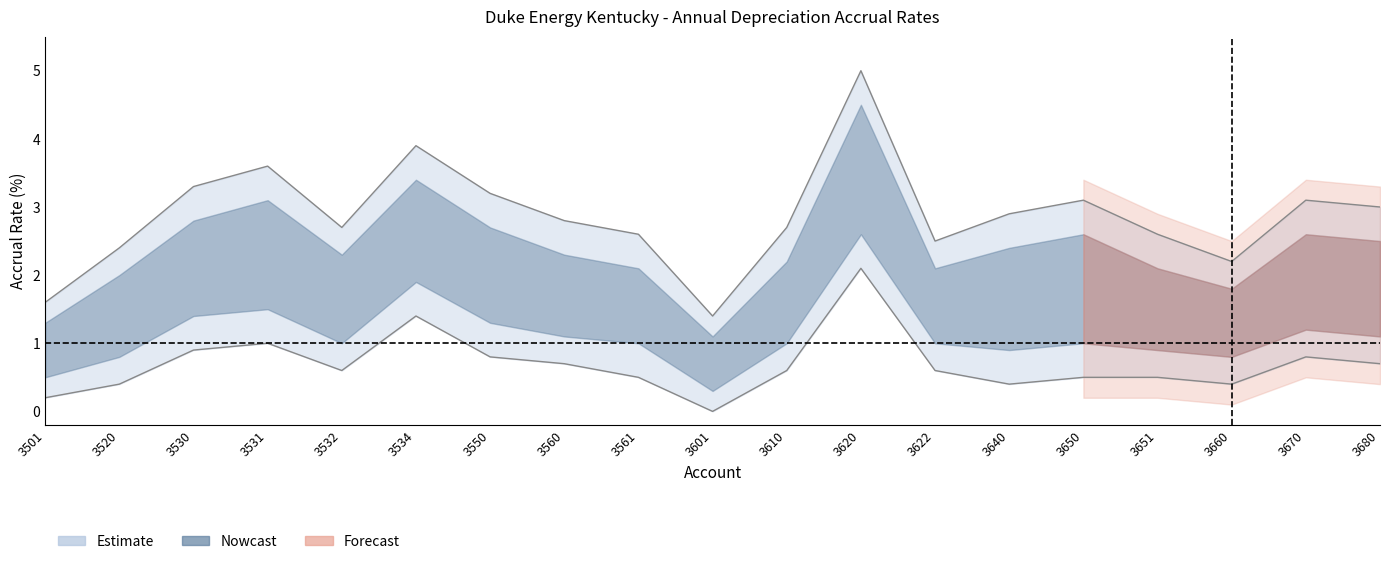

Where is the first local maximum?

3531